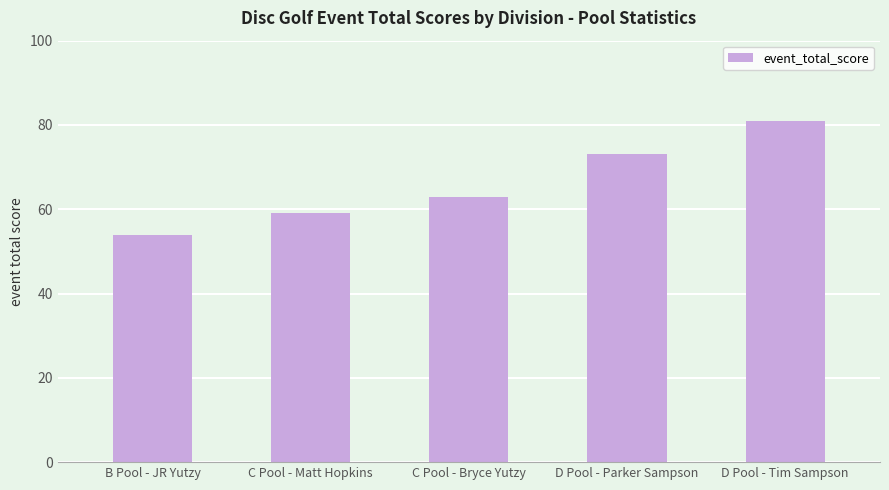

What value does the data have at D Pool - Parker Sampson, to the nearest 10?

70